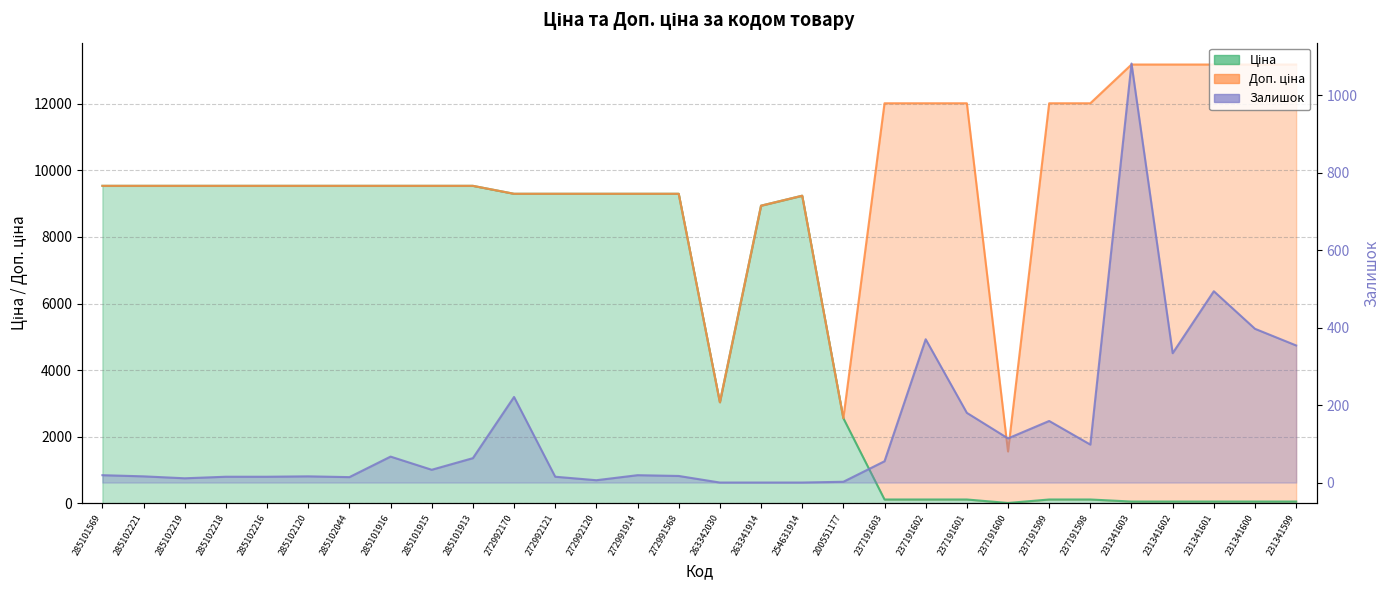

What is the label of the 20th point from the left?

237191603